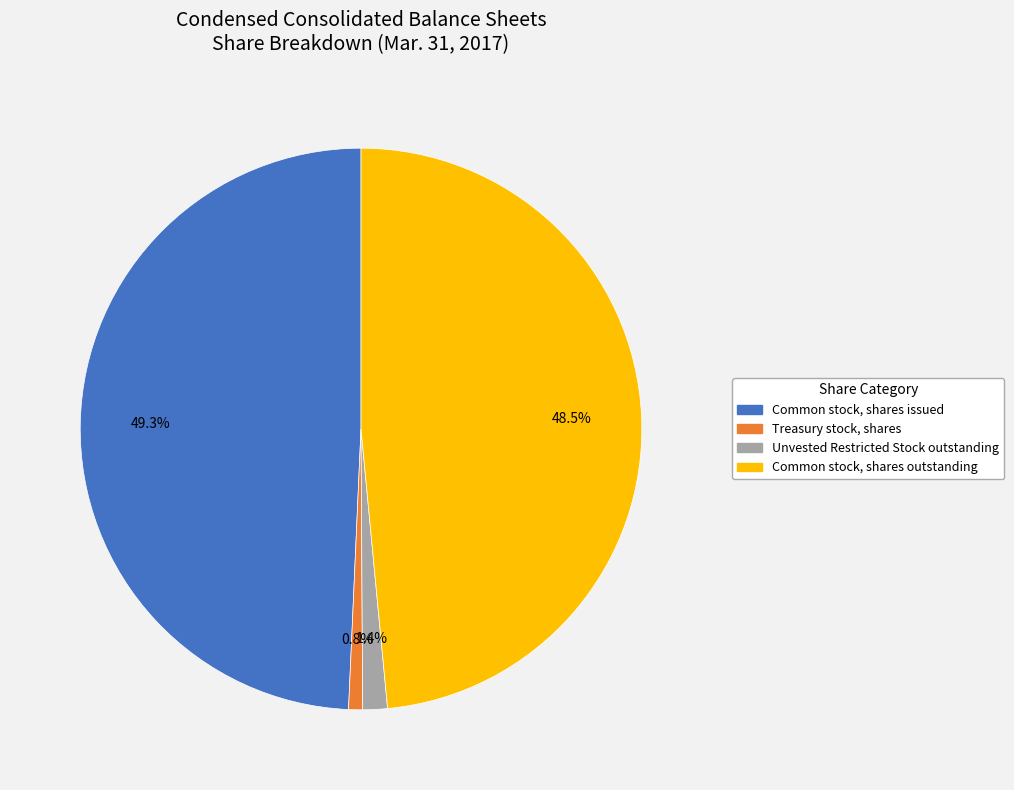

Is it true that Treasury stock, shares is 9% of the pie?

False